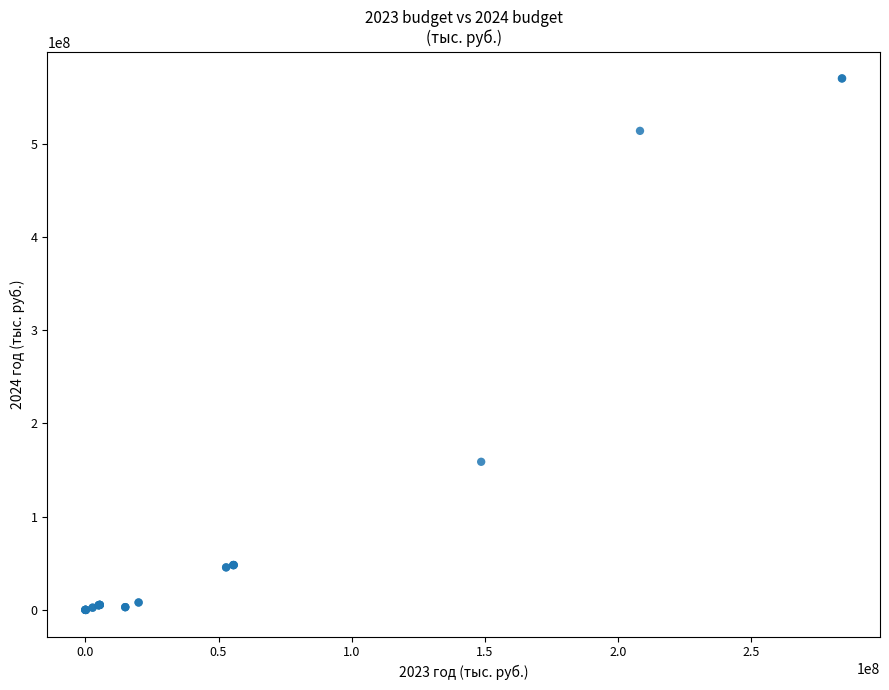

What Y value in the scatter plot is closest to 285040806?

158883000.0